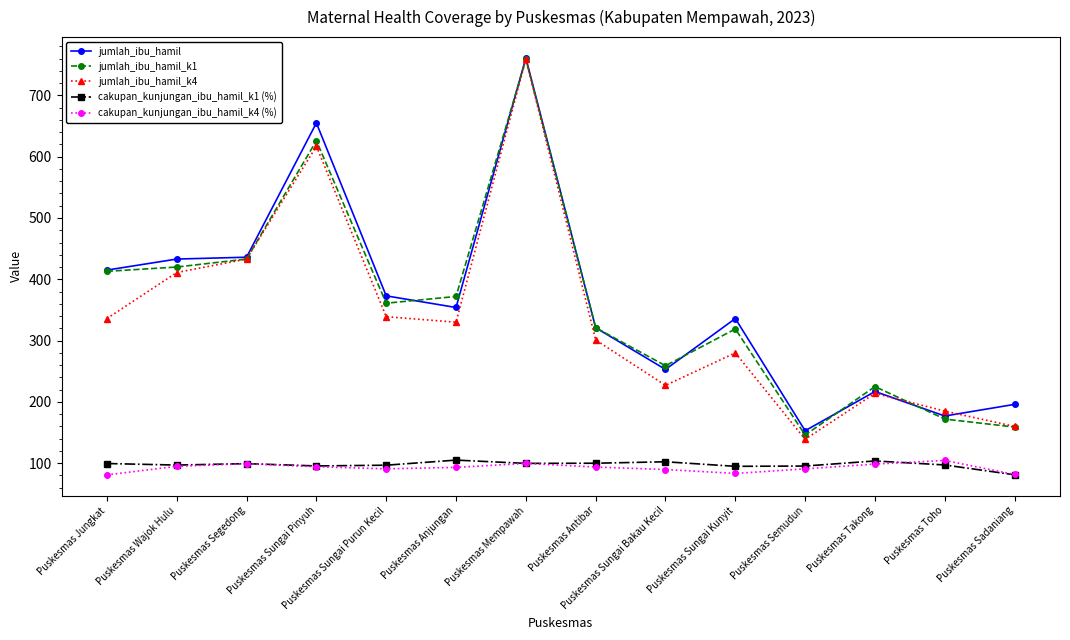

True or false: jumlah_ibu_hamil_k1 has more than 1 interior local peaks.

True